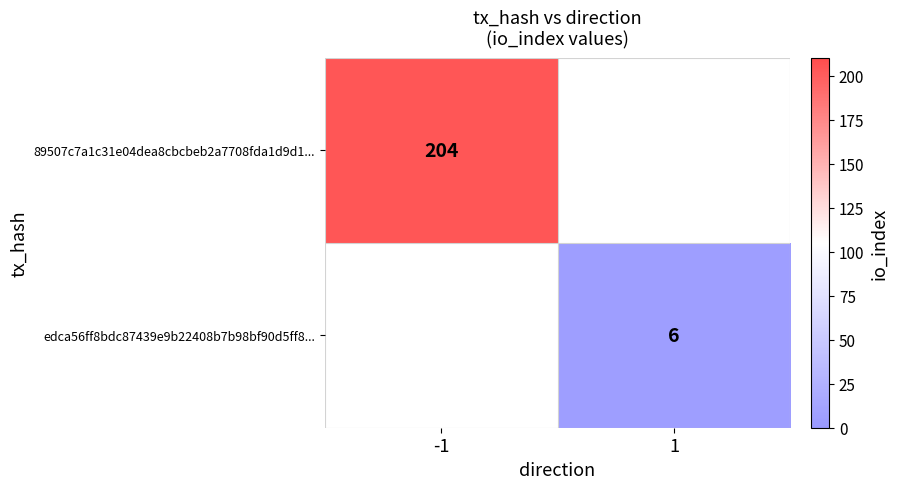

The value of 89507c7a1c31e04dea8cbcbeb2a7708fda1d9d1... at -1 is 204. True or false?

True